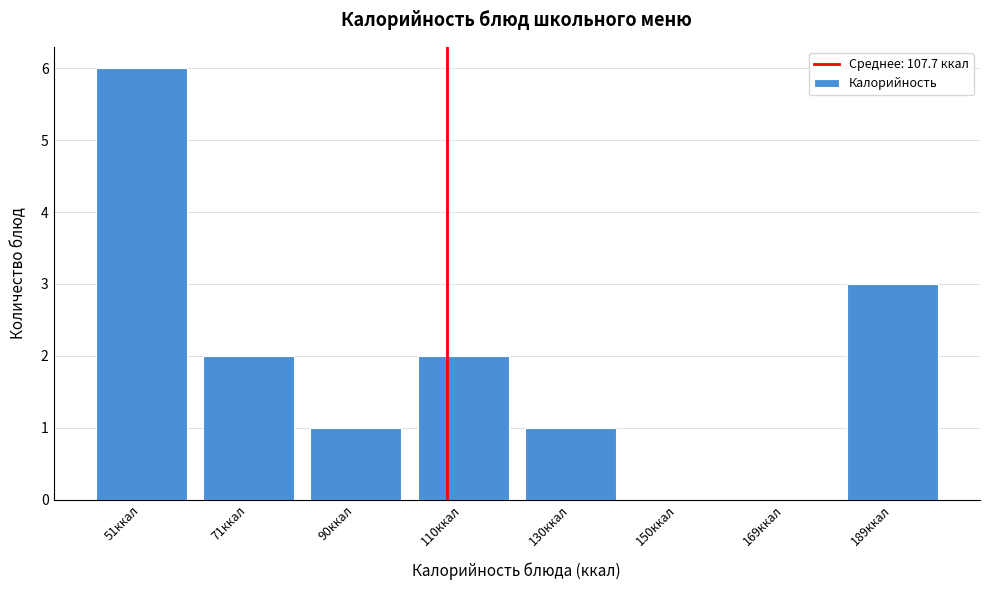

Reading left to right, list all the values displayed in this chart.

51ккал=6	71ккал=2	90ккал=1	110ккал=2	130ккал=1	150ккал=0	169ккал=0	189ккал=3